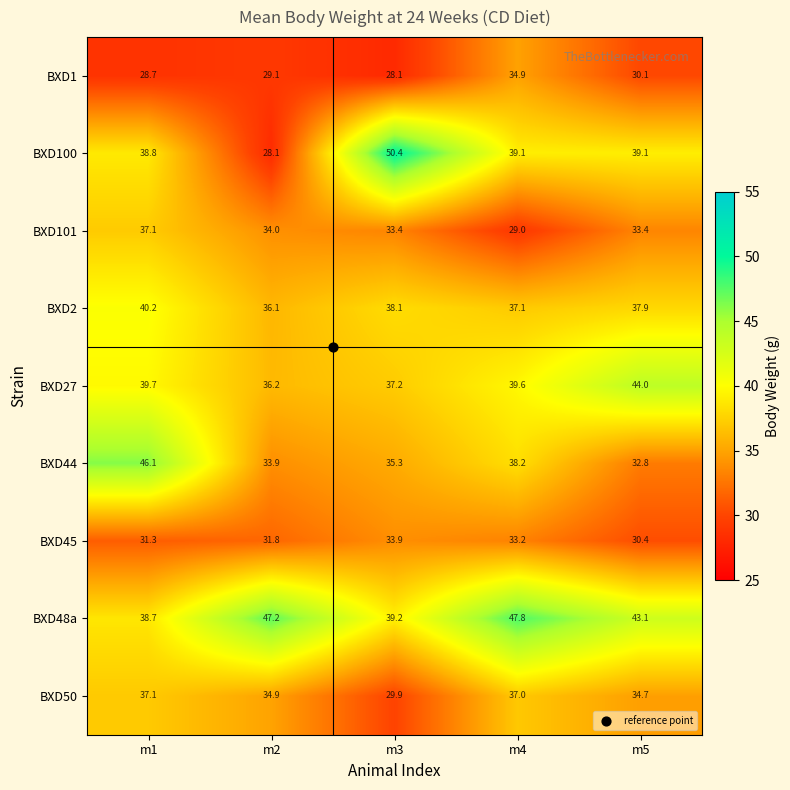

What is the maximum value shown in the chart?

50.4